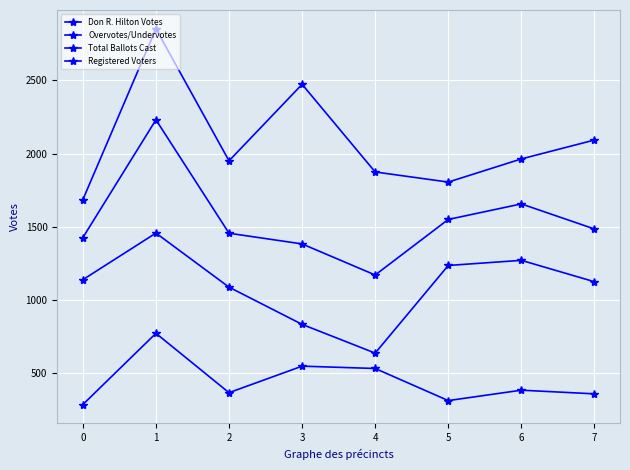

What is the sum of the Total Ballots Cast values at 7 and 5?

3035